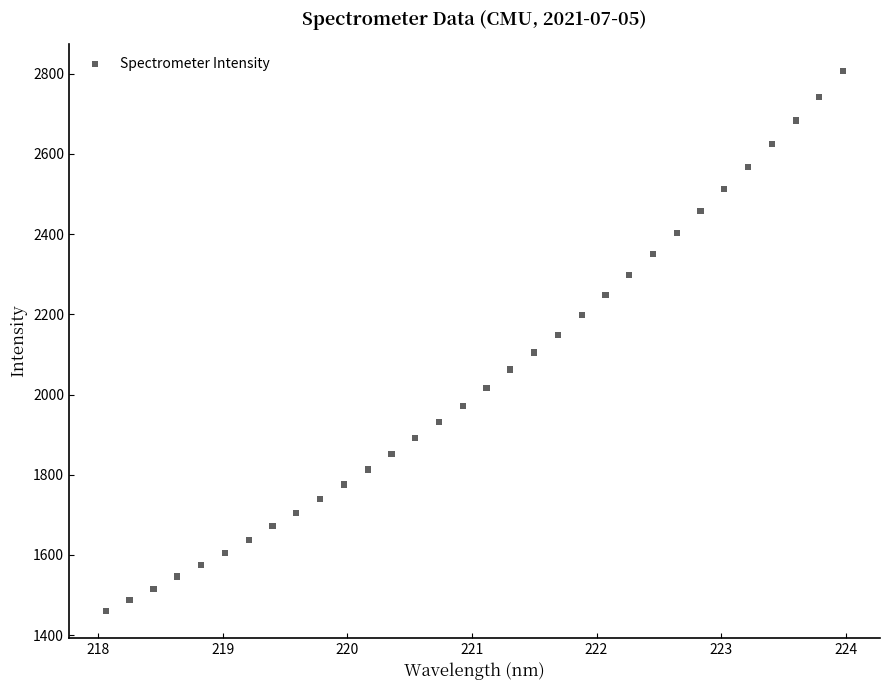

What is the range of X values (max minus min)?

5.9